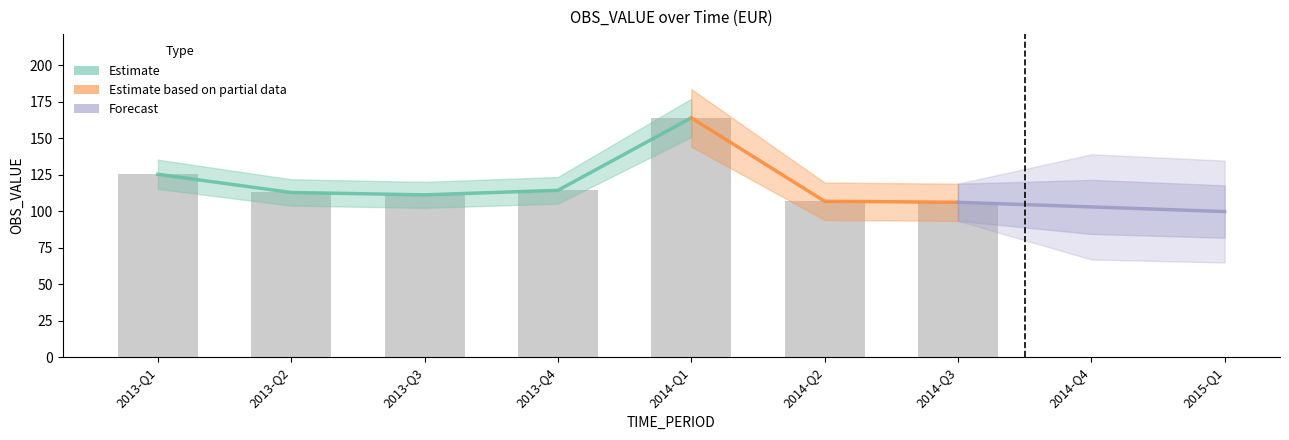

What is the greatest value displayed?

164.0